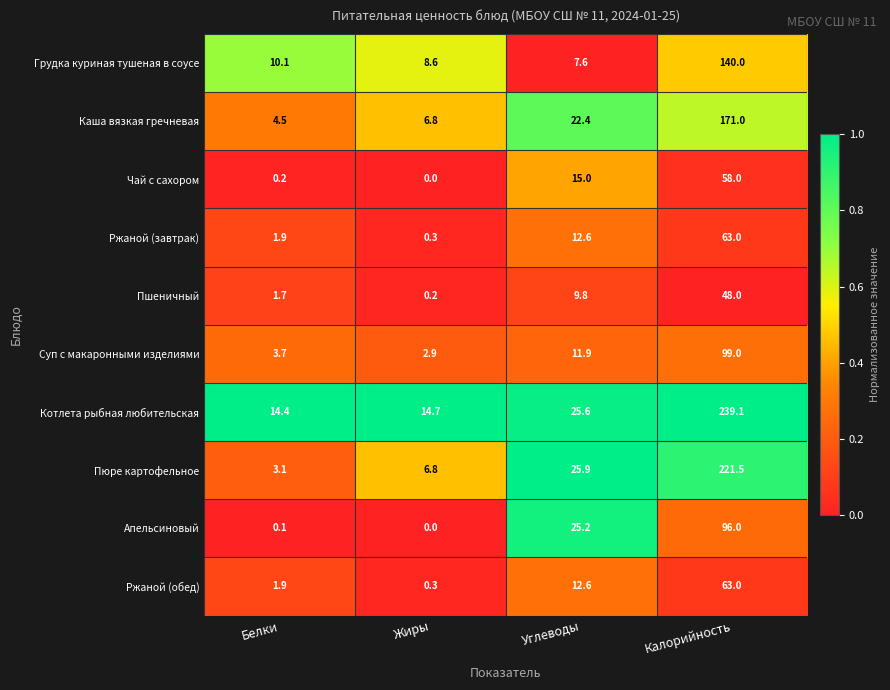

Is it true that Ржаной (завтрак) equals 63.0 at Калорийность?

True